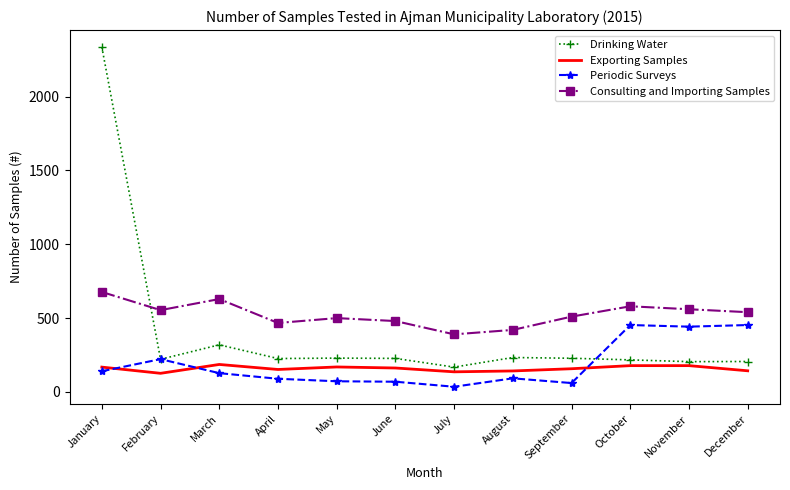

How many times do Exporting Samples and Periodic Surveys cross each other?

3